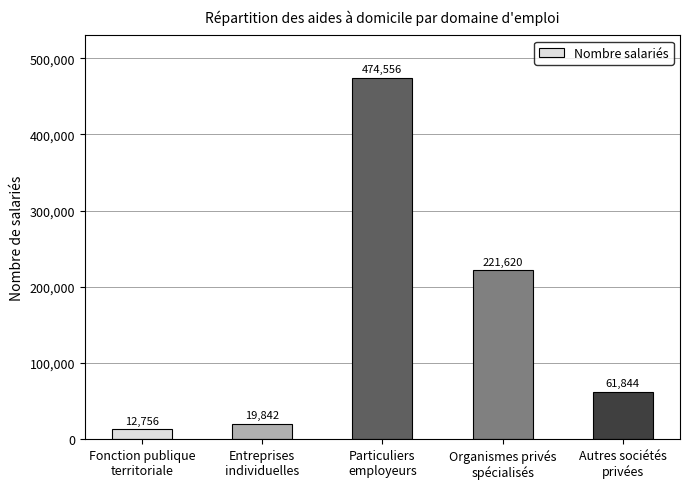

What is the sum of the values at Organismes privés
spécialisés and Particuliers
employeurs?

696176